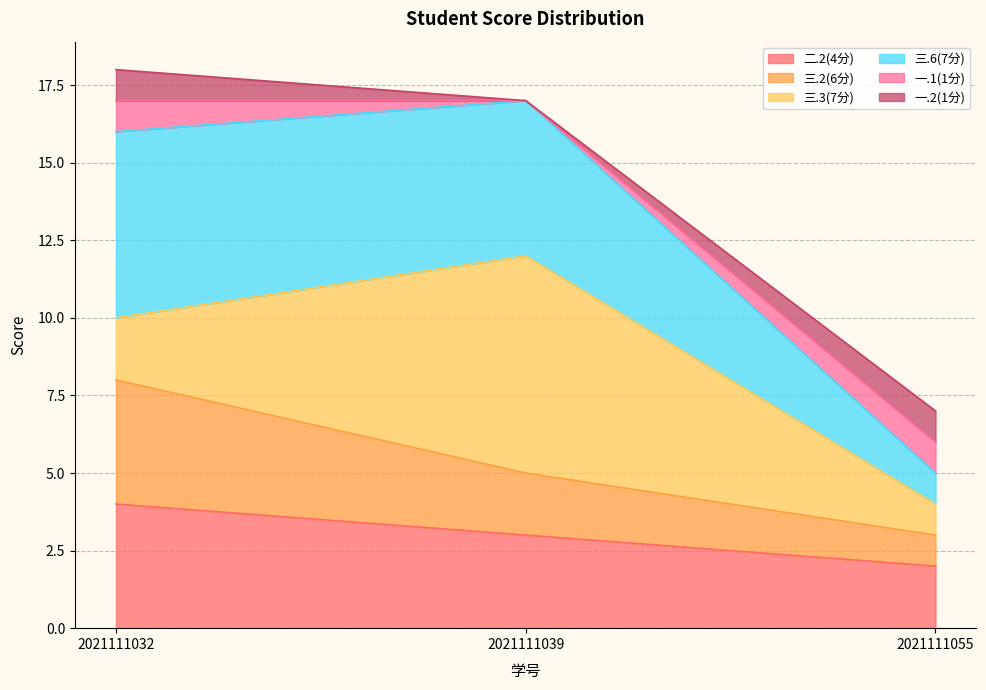

The value of 二.2(4分) at 2021111055 is 2. True or false?

True